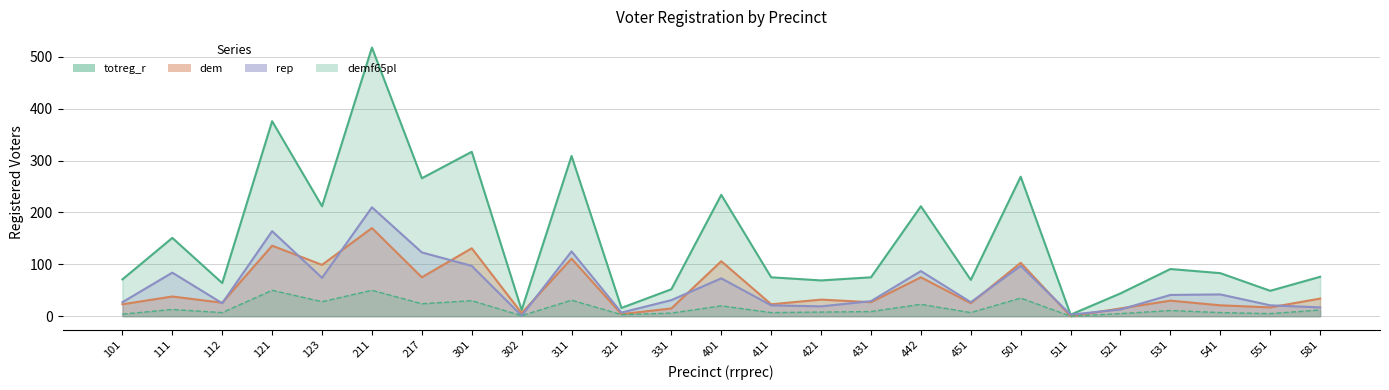

Is it true that rep equals 74 at 541?

False